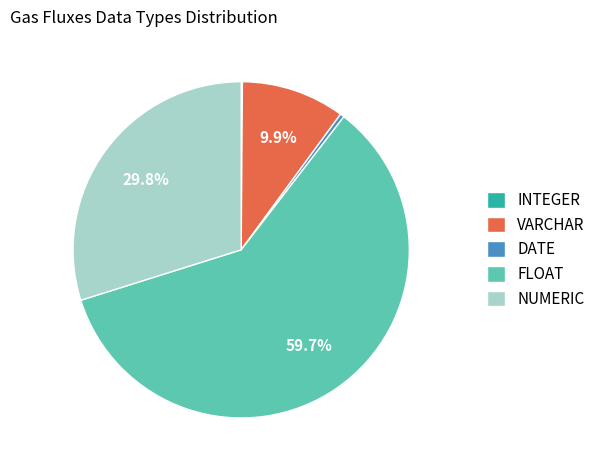

To the nearest percent, what is the average slice percentage?

20%